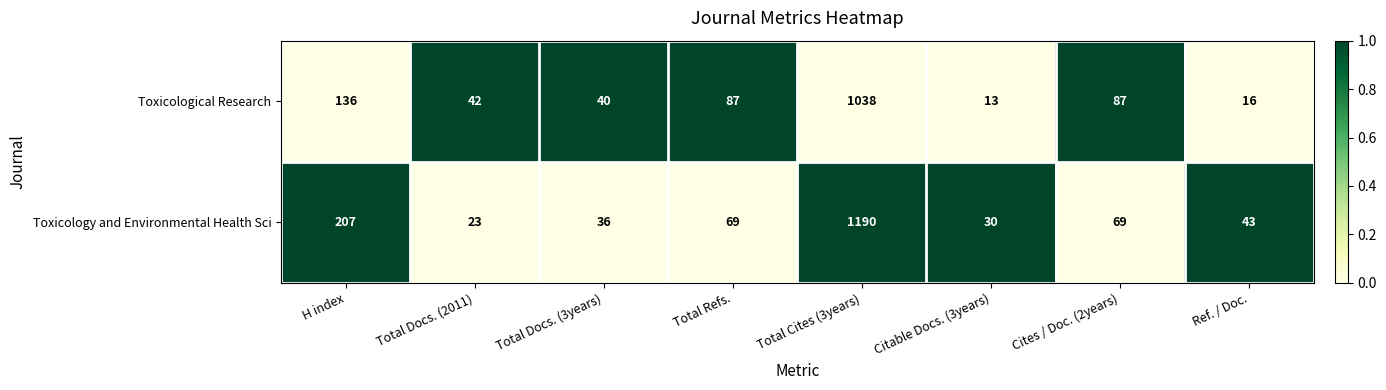

List the series in order of their peak value, lowest first.

Toxicological Research, Toxicology and Environmental Health Sci